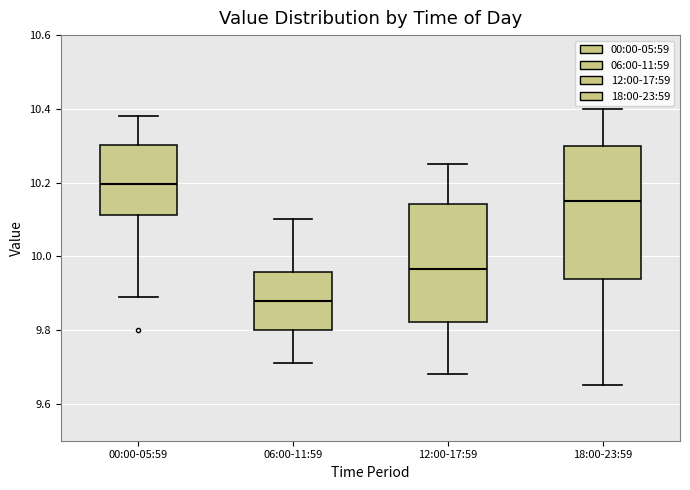

Where is the lower edge of the box for 00:00-05:59 on the y-axis? The values are not printed on the chart, so give them approximately, as read against the axis.

10.12